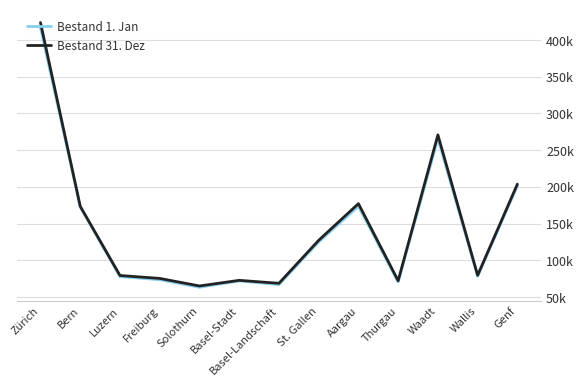

At which category does Bestand 31. Dez reach its first local valley?

Solothurn